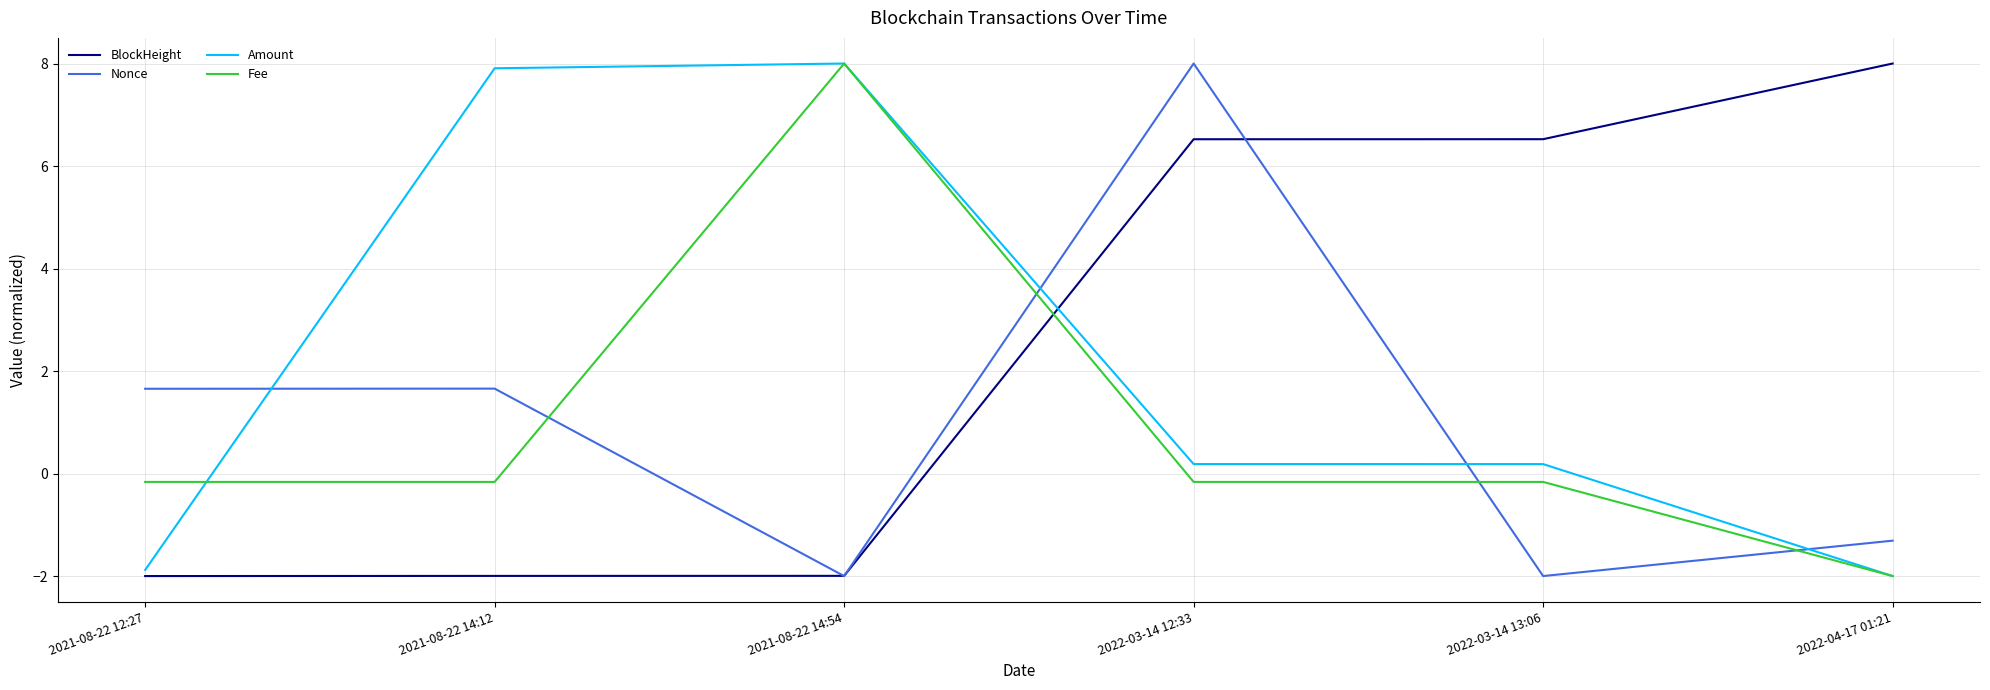

What is the greatest value displayed?

8.0